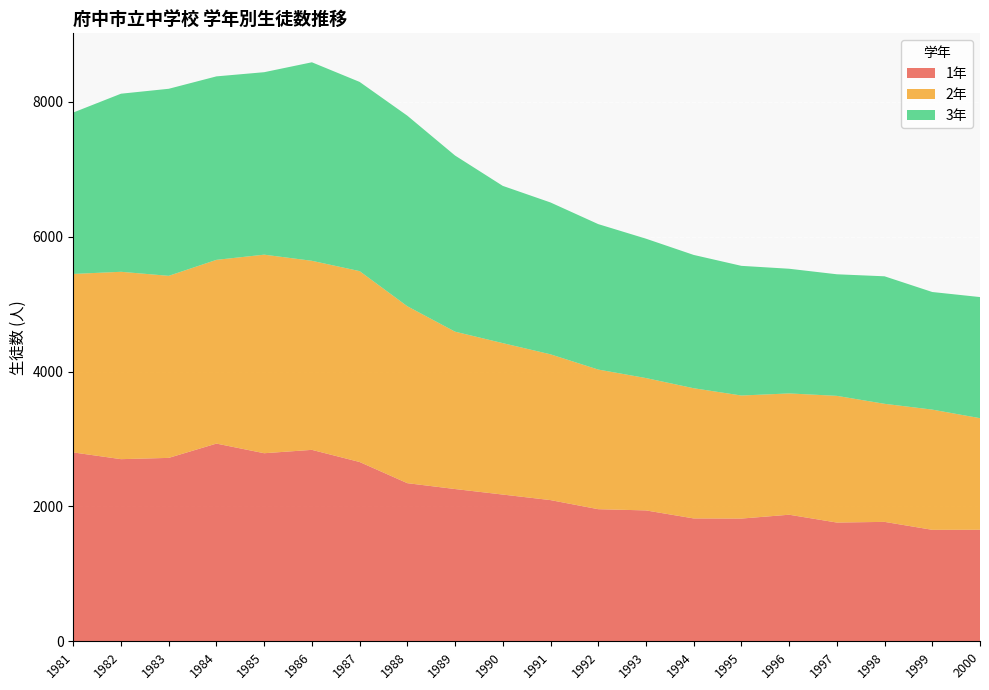

Reading left to right, extract all data points from this chart.

1年: 1981=2801	1982=2701	1983=2720	1984=2932	1985=2789	1986=2839	1987=2659	1988=2345	1989=2258	1990=2176	1991=2094	1992=1959	1993=1941	1994=1822	1995=1820	1996=1877	1997=1761	1998=1771	1999=1653	2000=1654
2年: 1981=2647	1982=2779	1983=2700	1984=2725	1985=2945	1986=2804	1987=2831	1988=2624	1989=2334	1990=2246	1991=2162	1992=2071	1993=1963	1994=1931	1995=1825	1996=1799	1997=1879	1998=1751	1999=1783	2000=1655
3年: 1981=2394	1982=2641	1983=2774	1984=2721	1985=2706	1986=2944	1987=2806	1988=2826	1989=2612	1990=2332	1991=2252	1992=2157	1993=2067	1994=1977	1995=1923	1996=1849	1997=1803	1998=1891	1999=1744	2000=1796